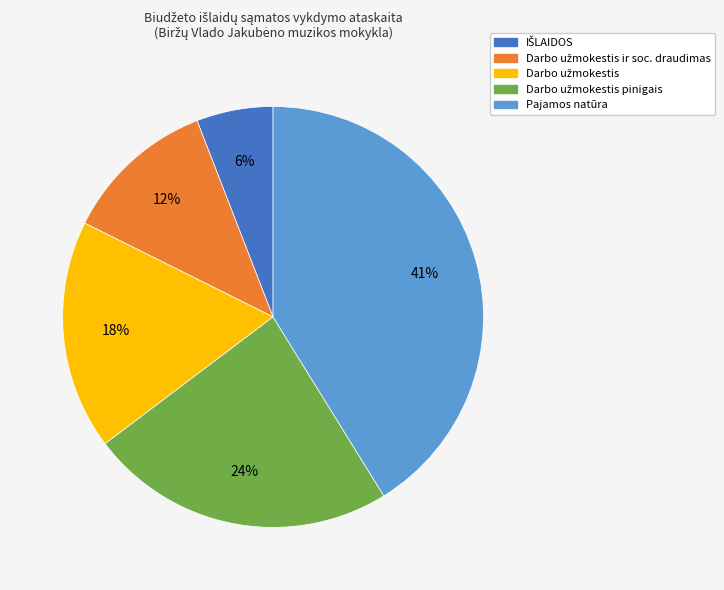

Is it true that Pajamos natūra is 47% of the pie?

False